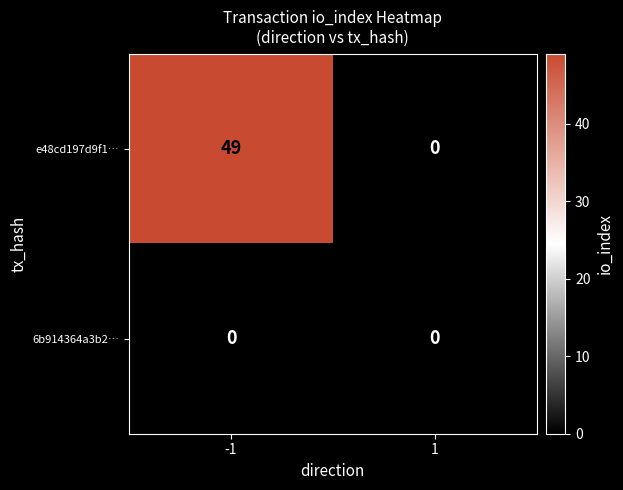

What is the sum of all e48cd197d9f1… values?

49